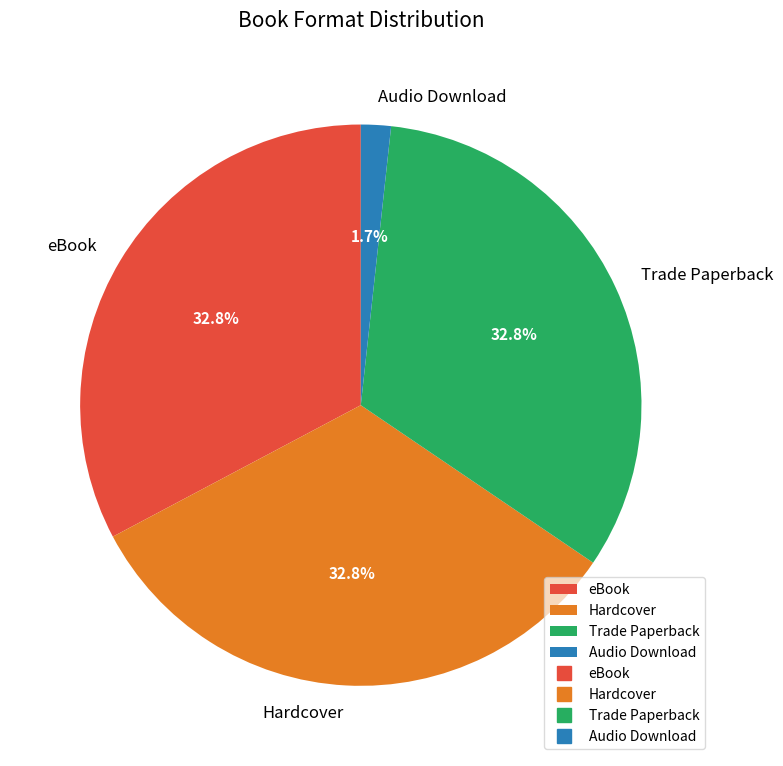

True or false: Hardcover accounts for 21% of the total.

False